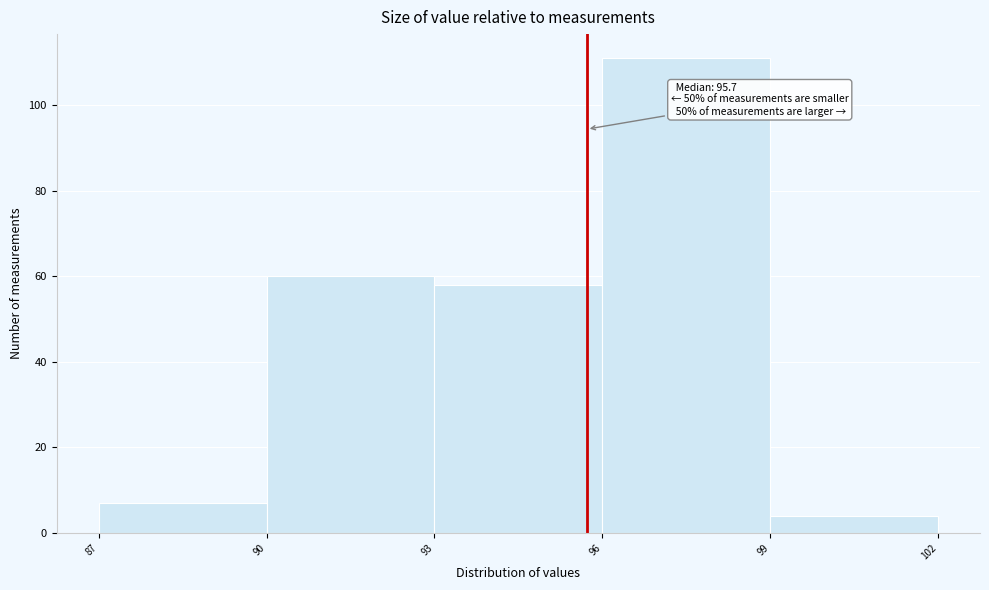

Which range on the x-axis has the tallest bar?

96 to 99